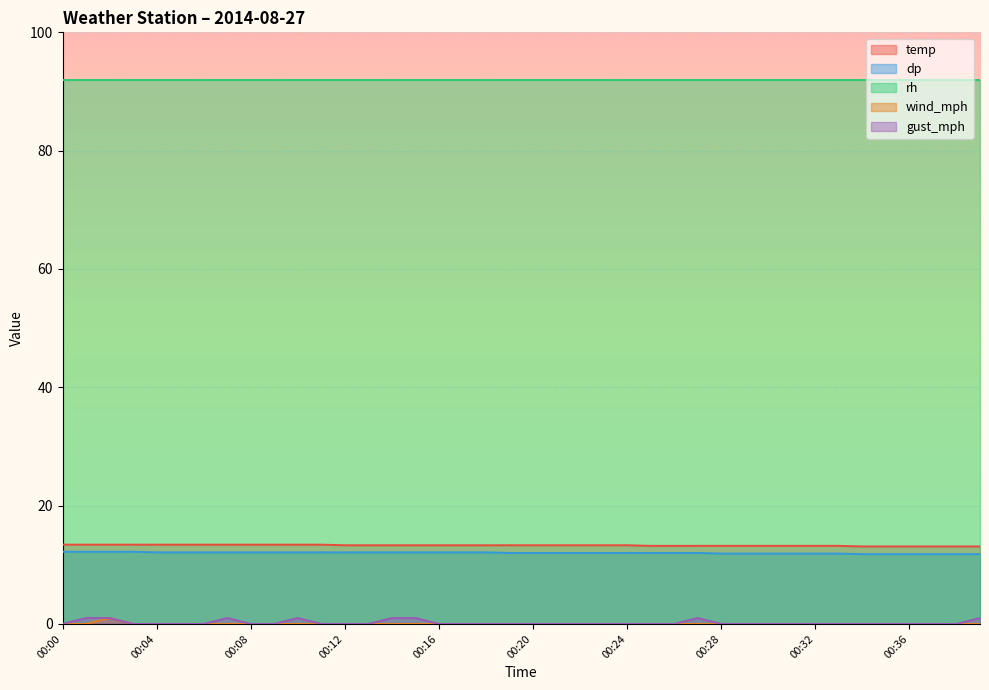

Which series has the largest total across all categories?

rh